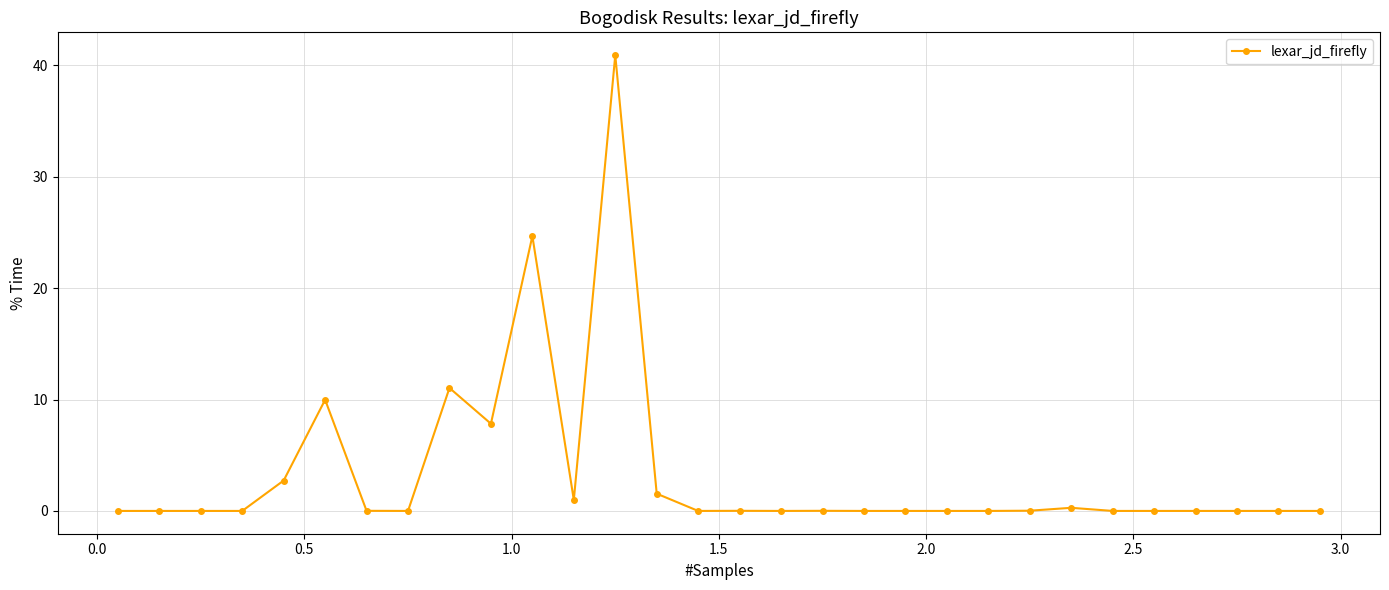

What is the sum of all values?

100.0